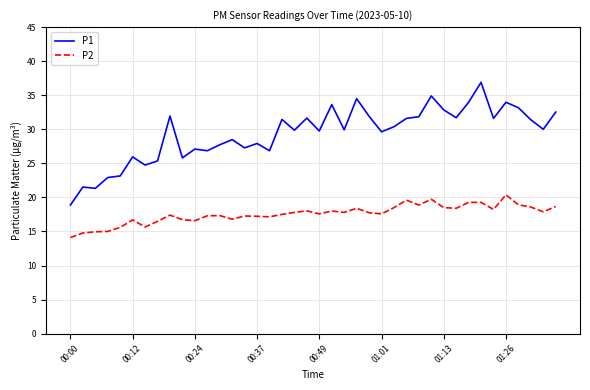

List the series in order of their peak value, lowest first.

P2, P1